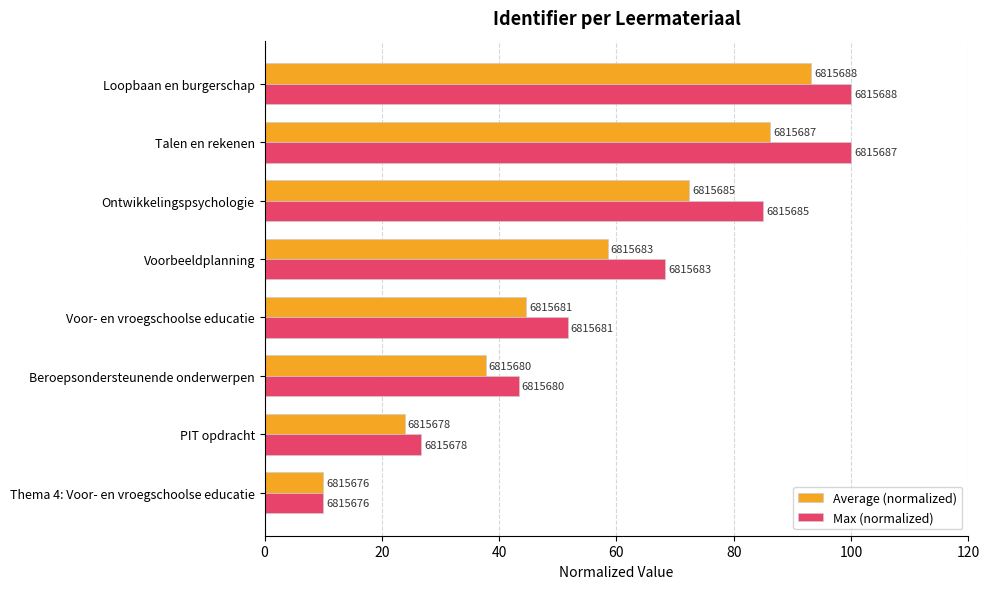

What are all the series names shown in the legend?

Average (normalized), Max (normalized)